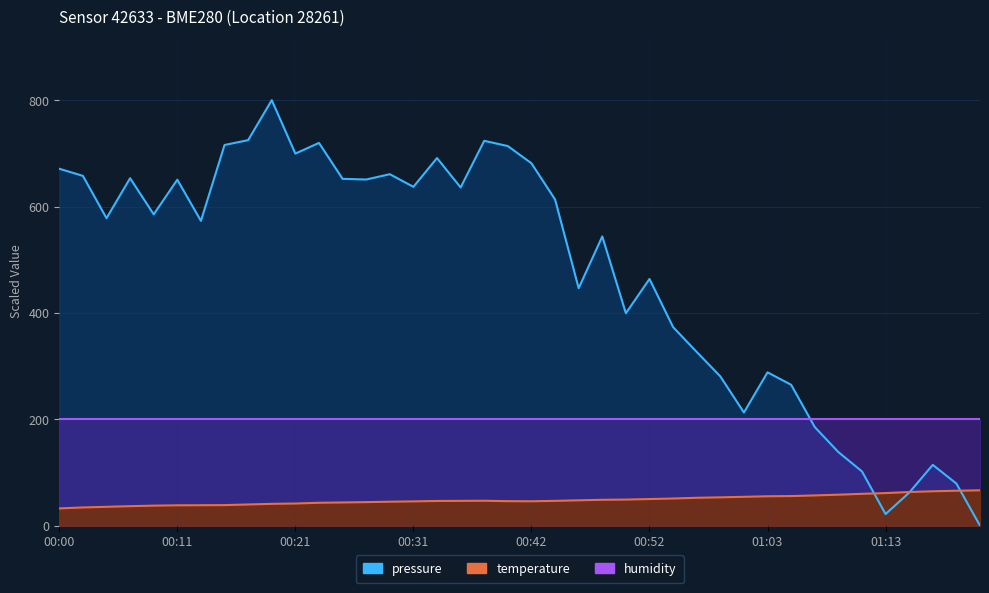

What is the difference between the pressure values at 00:25 and 00:17?

72.8